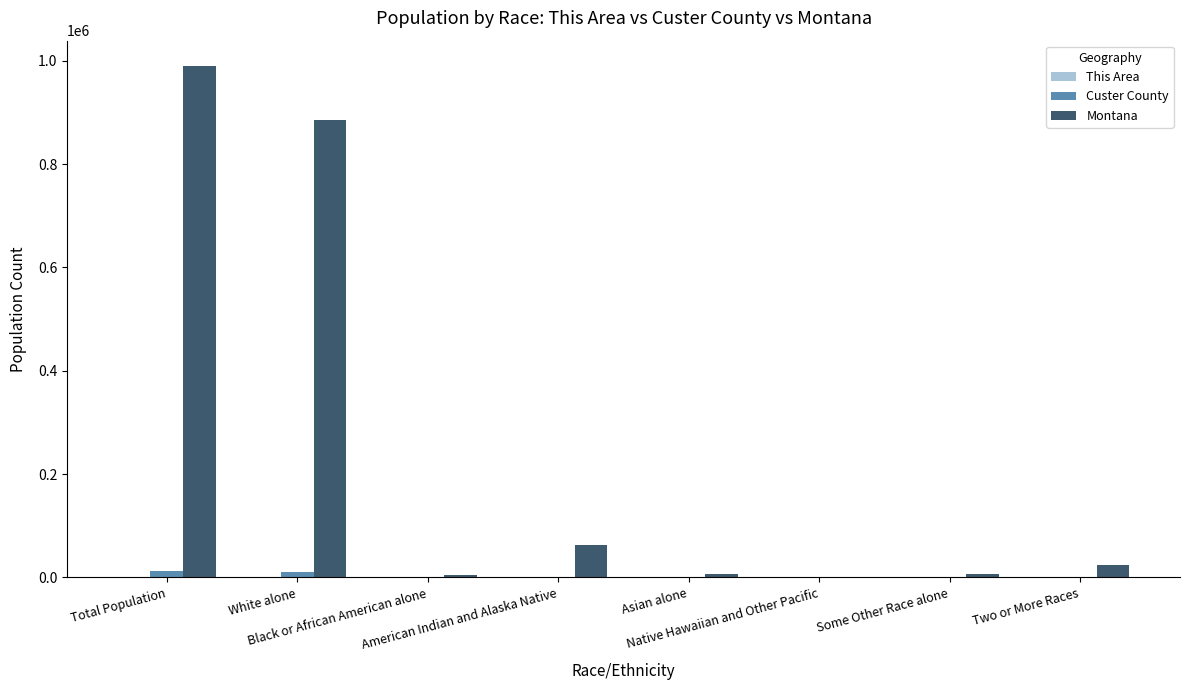

What is the sum of all Custer County values?

23398